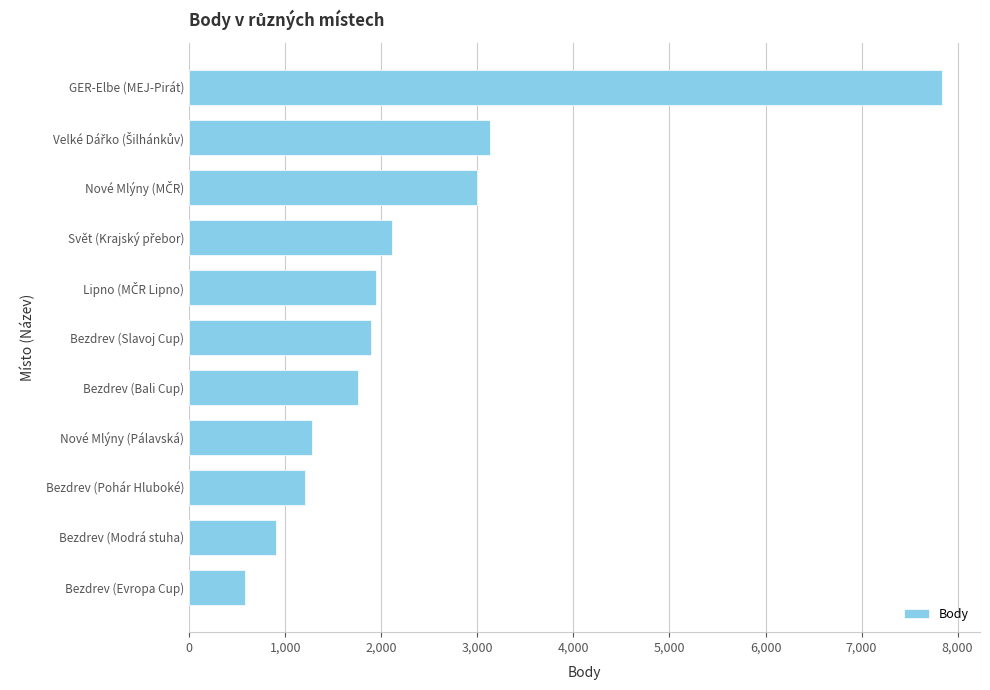

What is the difference between the maximum and minimum values?

7263